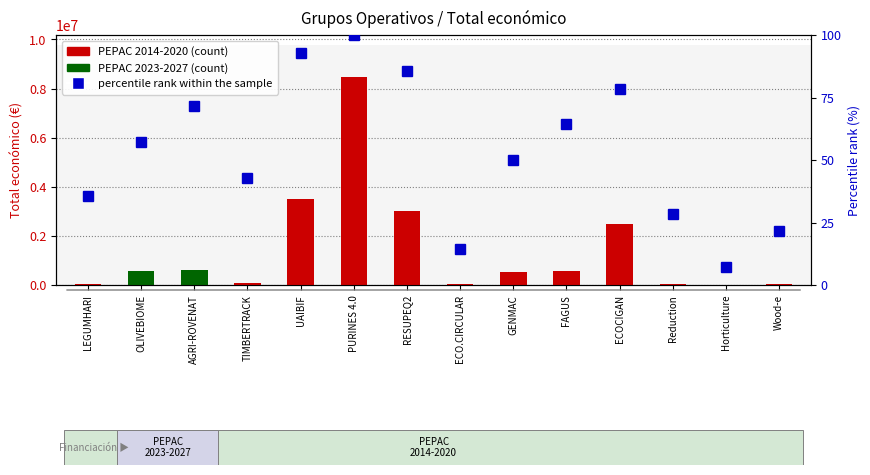

What position from the left is TIMBERTRACK?

4